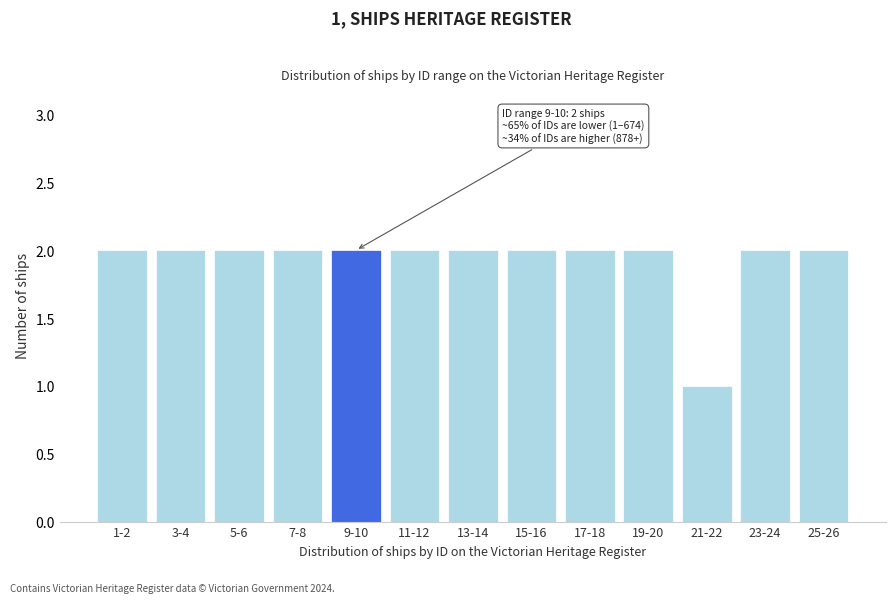

Reading right to left, extract all data points from this chart.

25-26=2	23-24=2	21-22=1	19-20=2	17-18=2	15-16=2	13-14=2	11-12=2	9-10=2	7-8=2	5-6=2	3-4=2	1-2=2